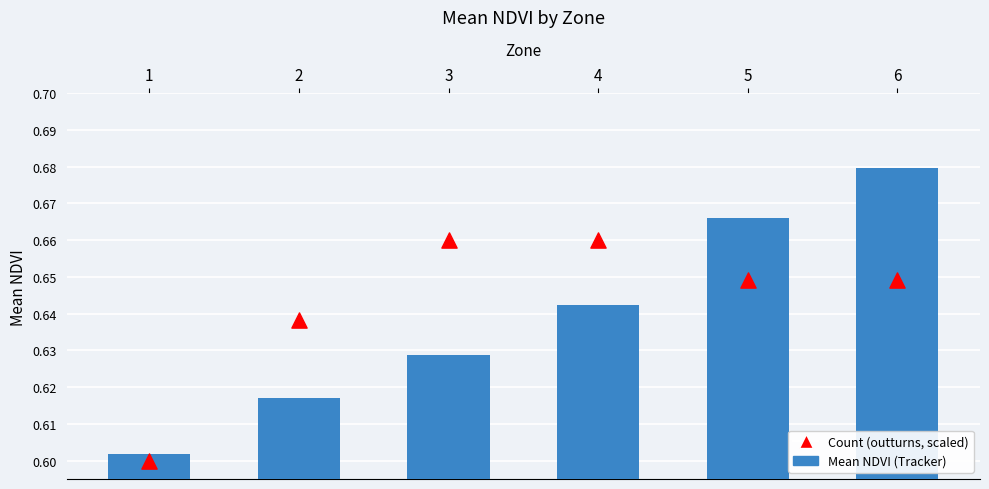

Is the value of Mean NDVI at 3 greater than the value of Sample Count (scaled) at 1?

Yes